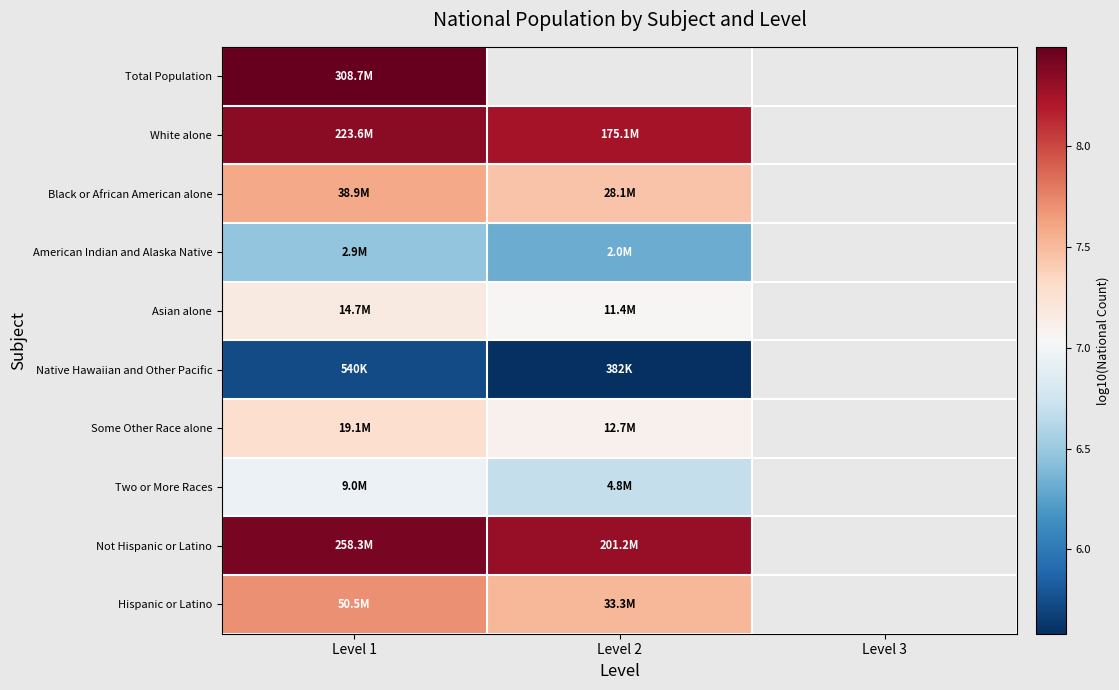

How many categories are shown in the chart?

3